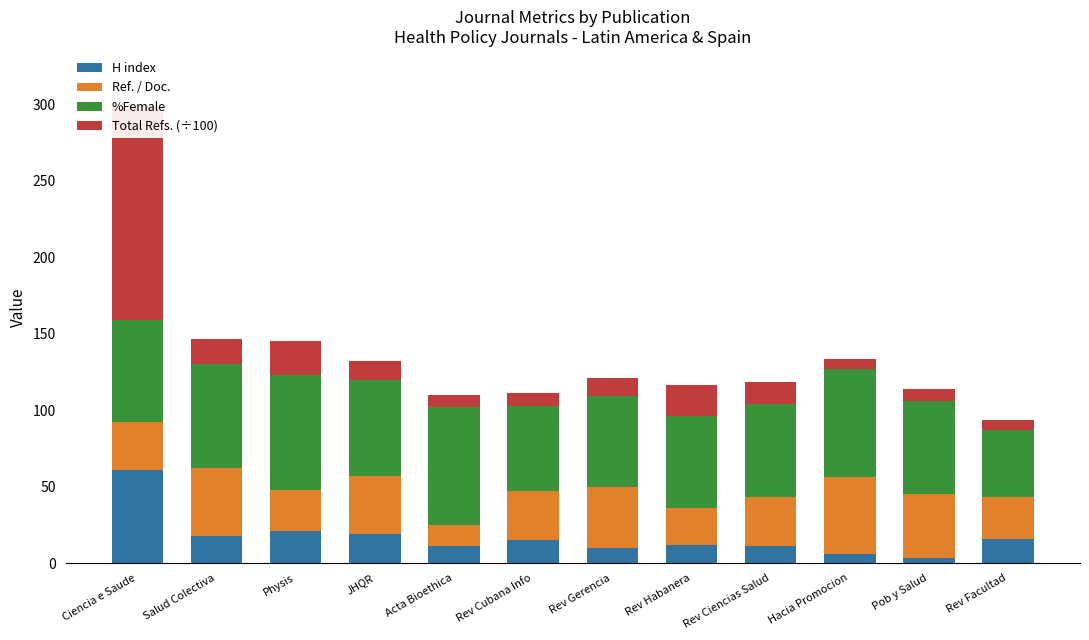

What position from the left is Physis?

3